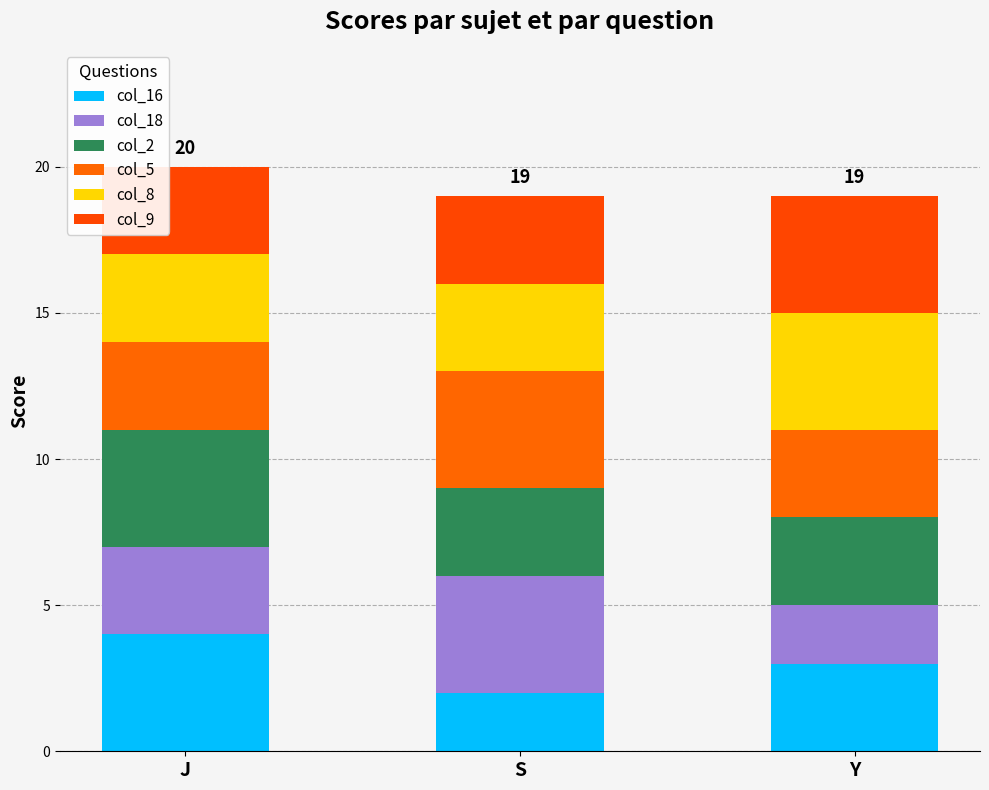

Count the col_16 values in the range 2 to 4.

3